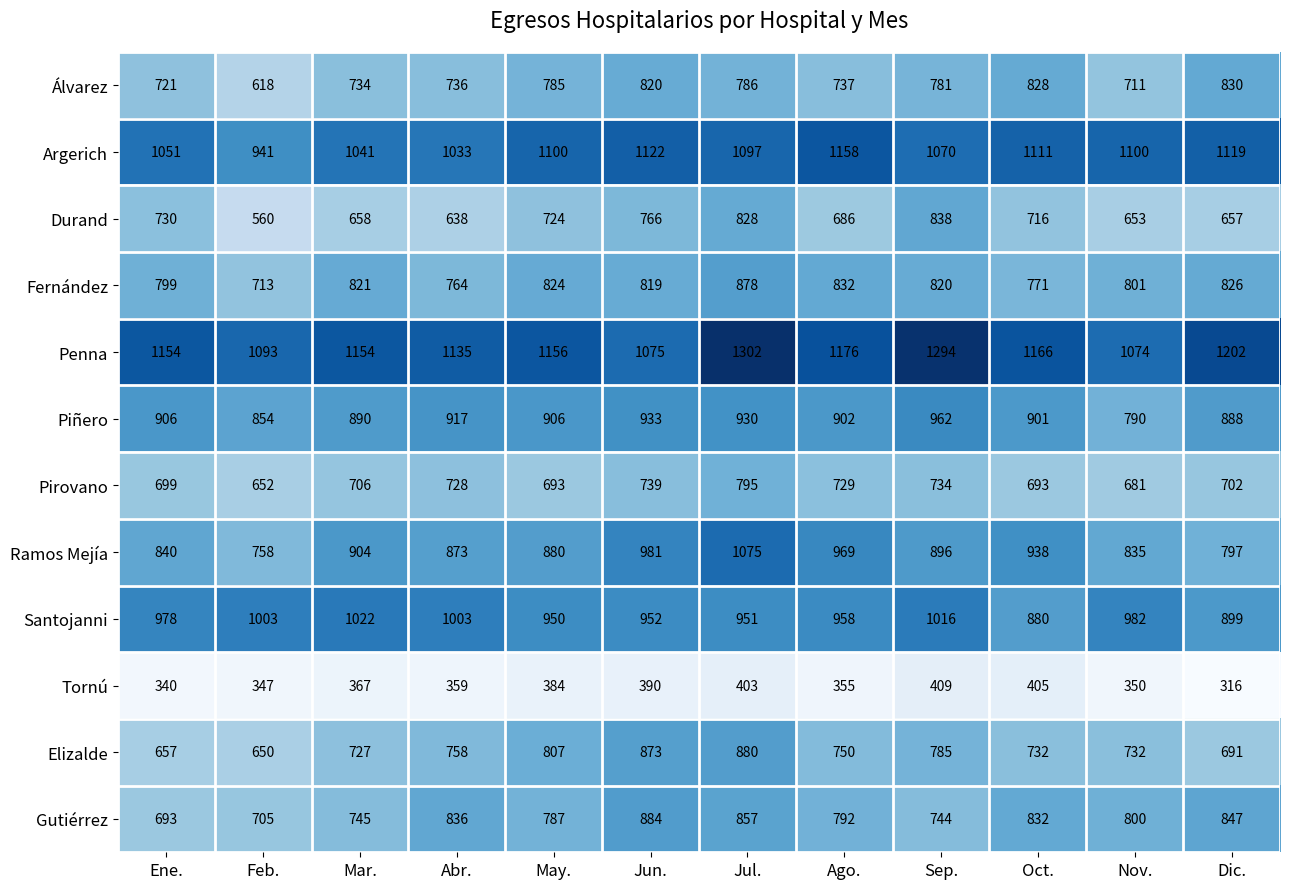

How many data points in Elizalde are less than 750?

6